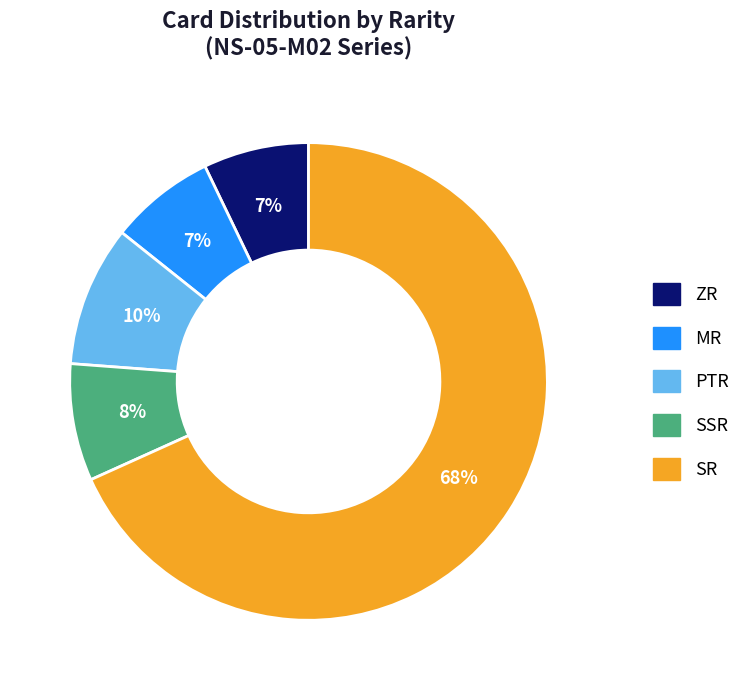

True or false: PTR accounts for 10% of the total.

True